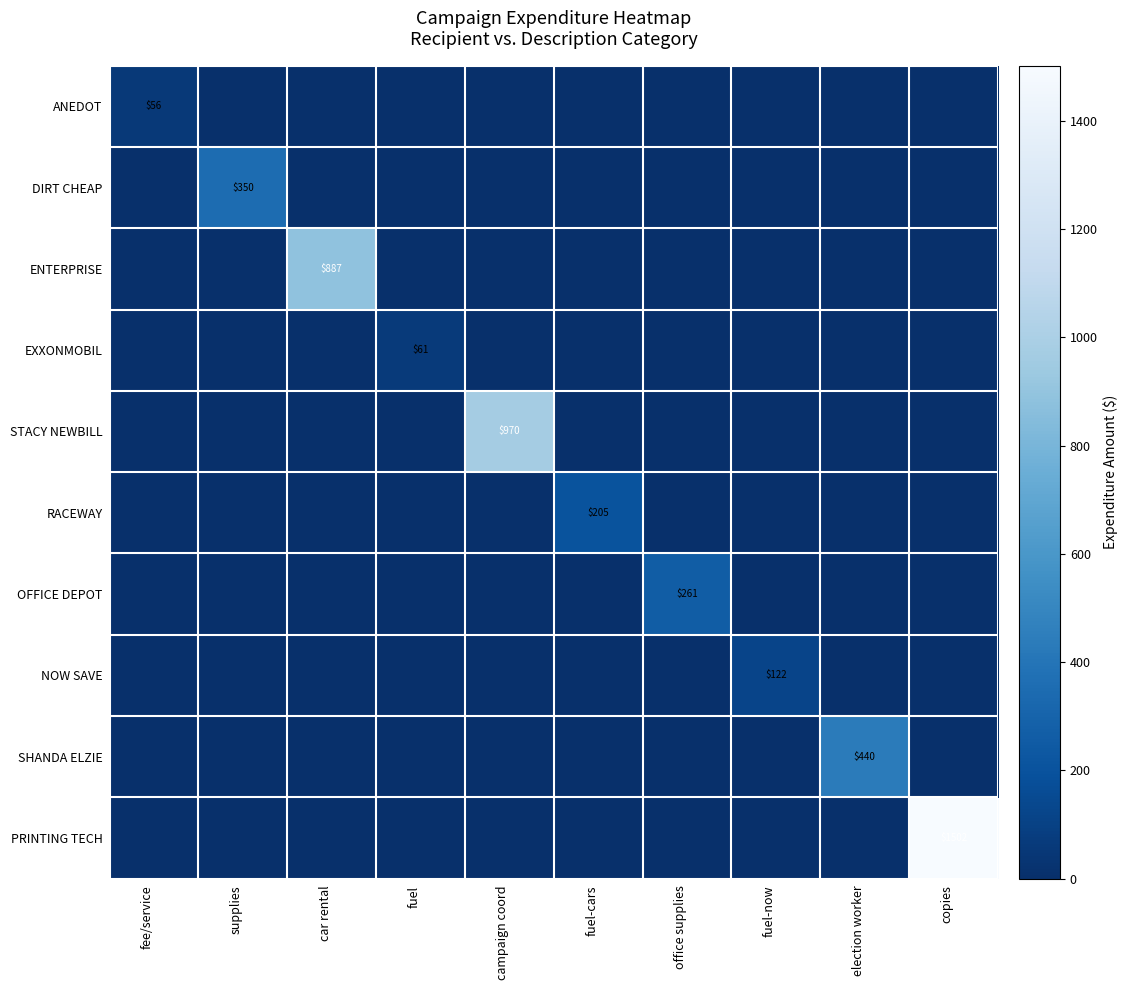

How many series are shown in this chart?

10